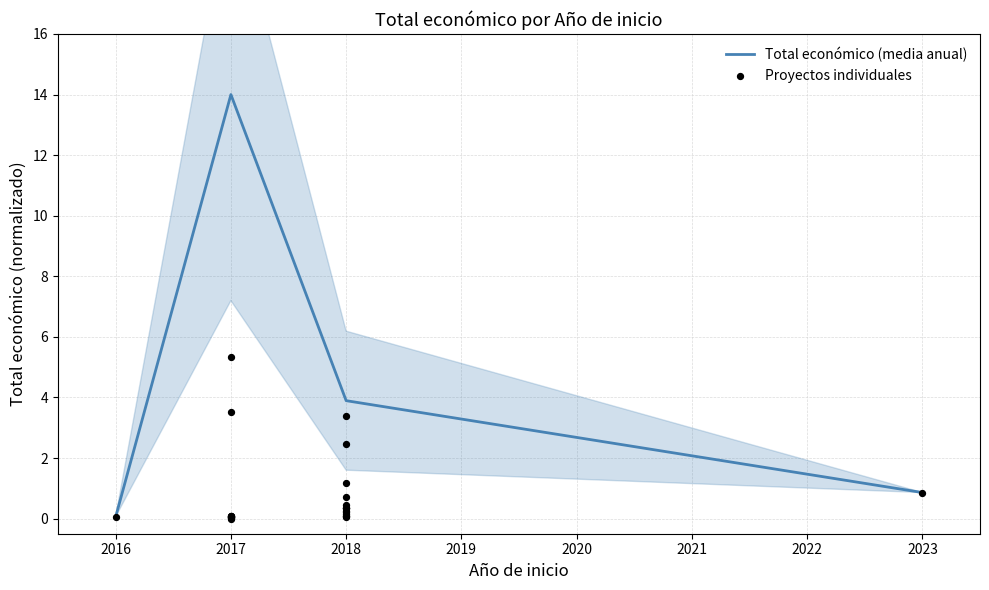

Is it true that Total económico (media anual) equals 3.9 at 2018?

True